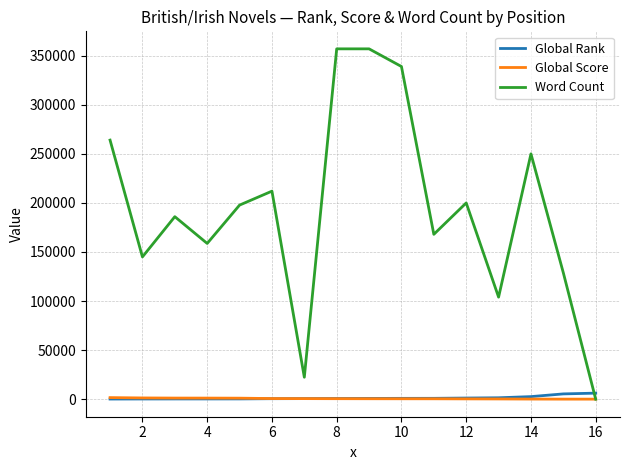

What are all the series names shown in the legend?

Global Rank, Global Score, Word Count